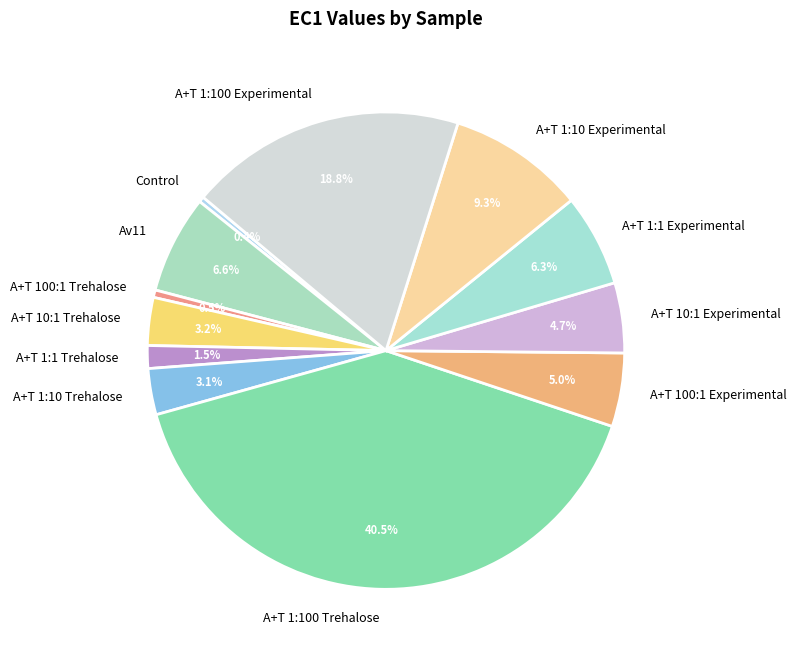

Is there a majority slice in this chart?

No